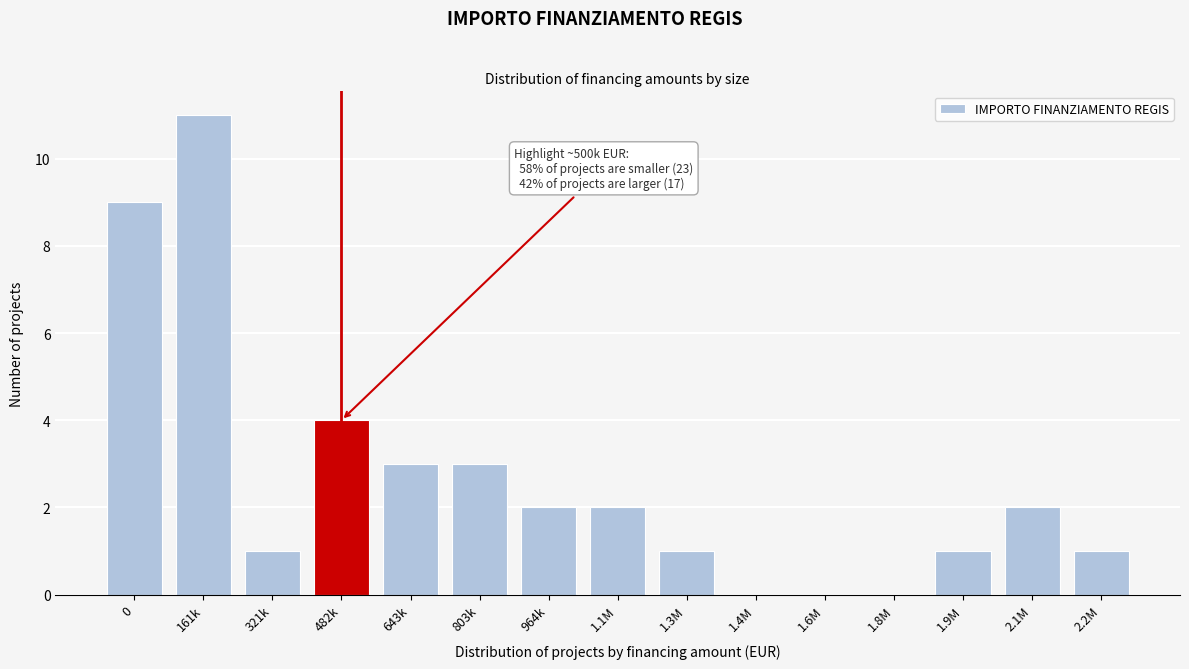

Reading right to left, extract all data points from this chart.

2.2M=1	2.1M=2	1.9M=1	1.8M=0	1.6M=0	1.4M=0	1.3M=1	1.1M=2	964k=2	803k=3	643k=3	482k=4	321k=1	161k=11	0=9